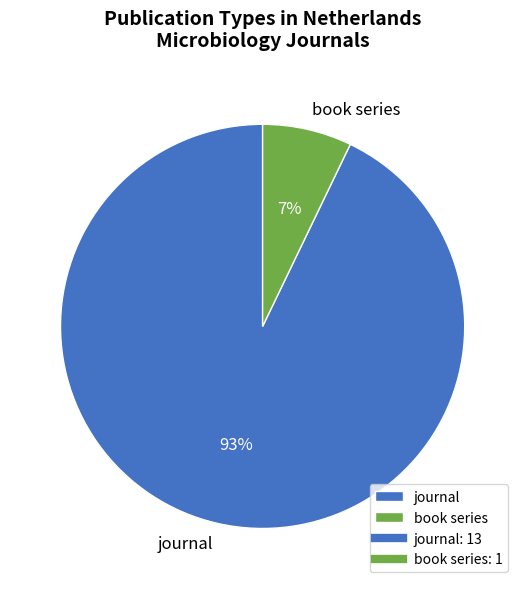

To the nearest percent, what percentage of the pie is journal?

93%